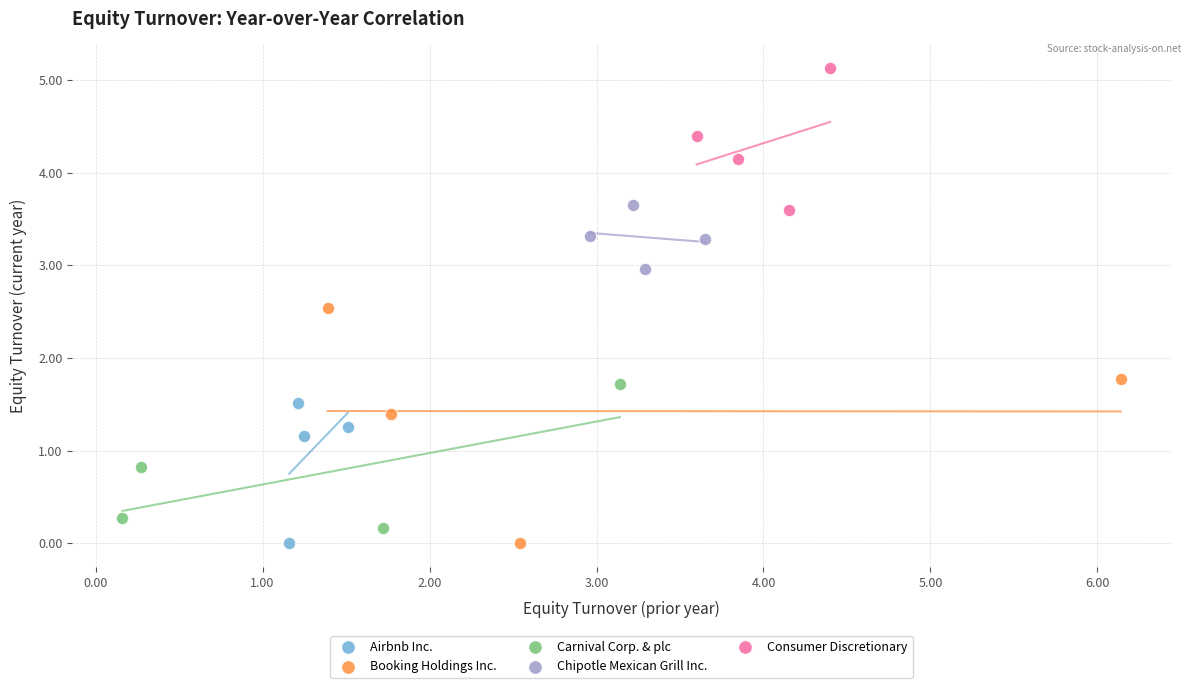

Which series contains the highest Y value?

Consumer Discretionary